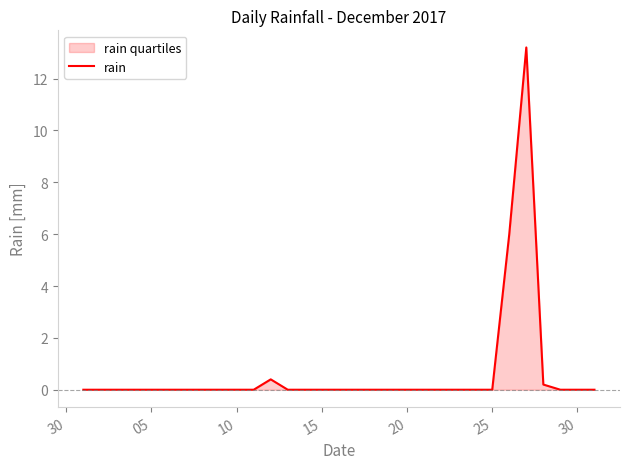

What is the maximum value shown in the chart?

13.2